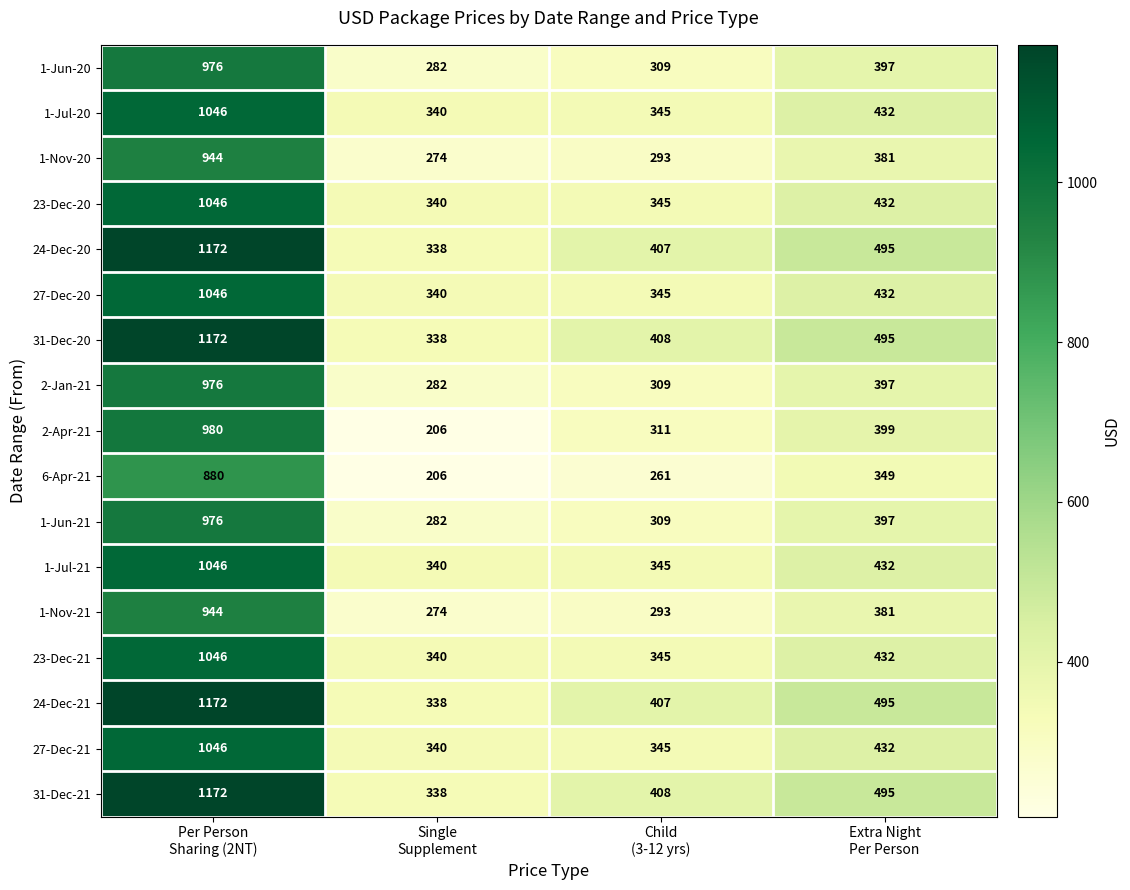

What is the sum of all 1-Nov-20 values?

1892